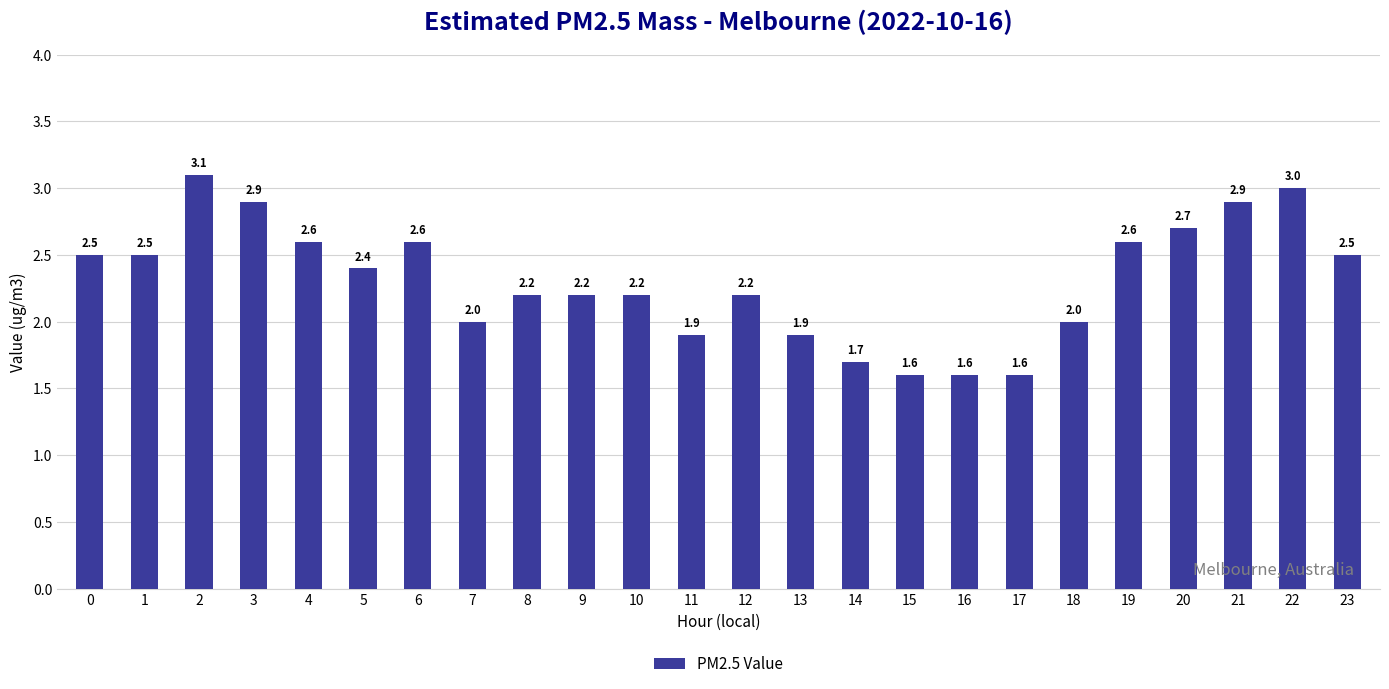

Which has a higher value, 3 or 14?

3